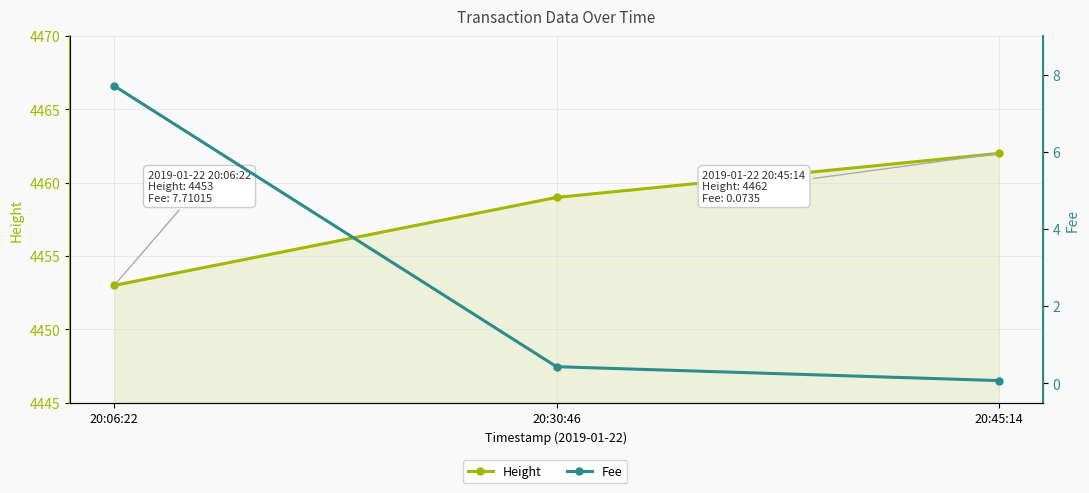

Reading left to right, transcribe all the data shown in this chart.

Height: 4453.0	4459.0	4462.0
Fee: 7.7	0.4	0.1